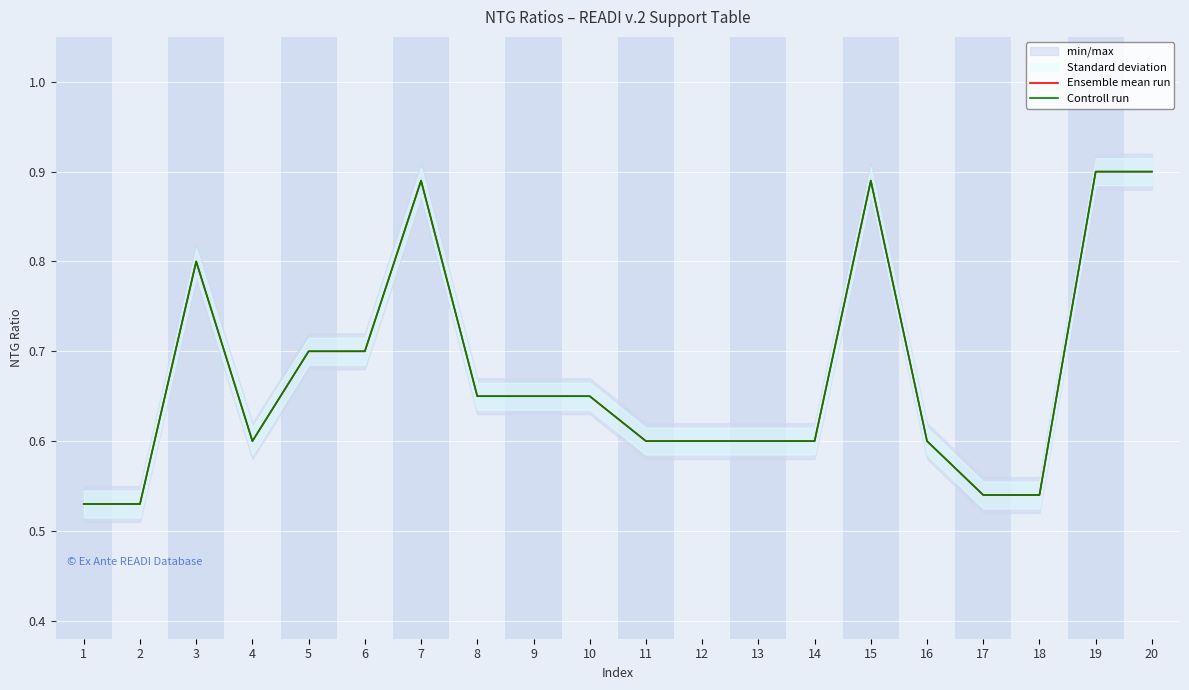

True or false: Controll run and Ensemble mean run intersect in this chart.

False